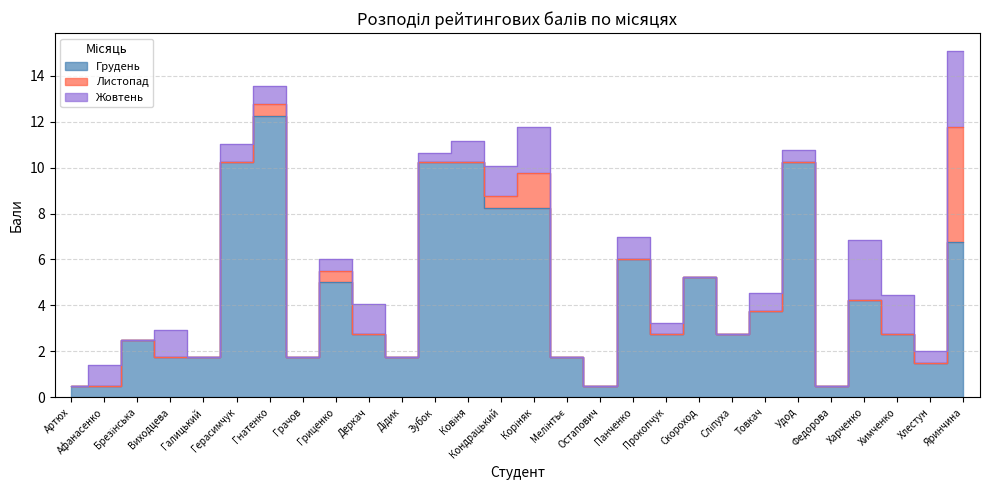

Rank the series at Гриценко from highest to lowest value.

Грудень, Листопад, Жовтень